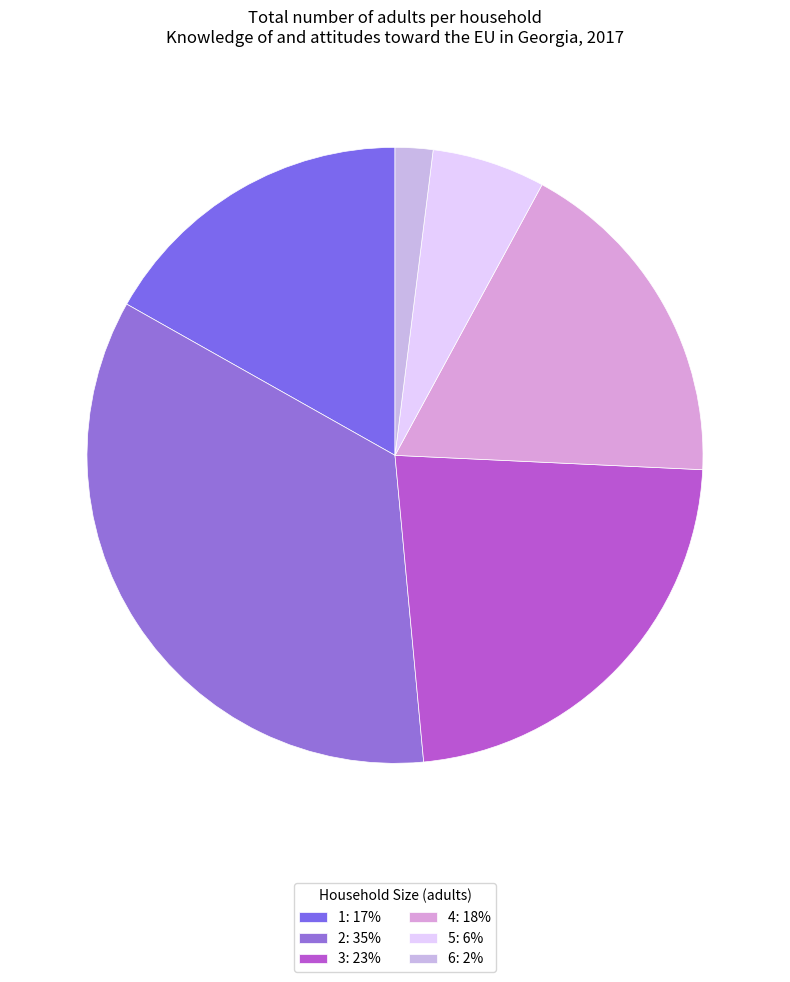

How much of the chart is everything except 6?

98.0%